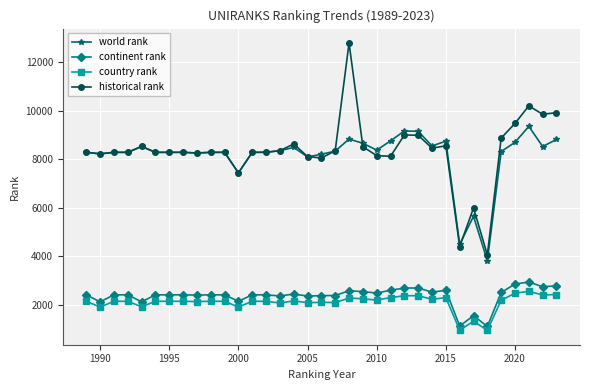

True or false: historical rank has more than 1 interior local peaks.

True